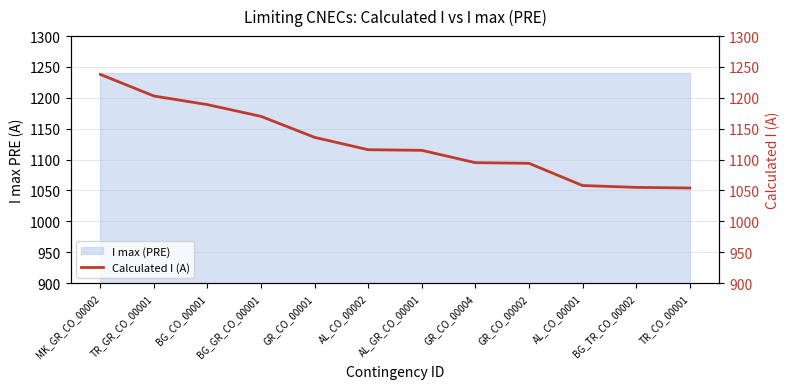

At which label does the data first exceed 1116?

MK_GR_CO_00002